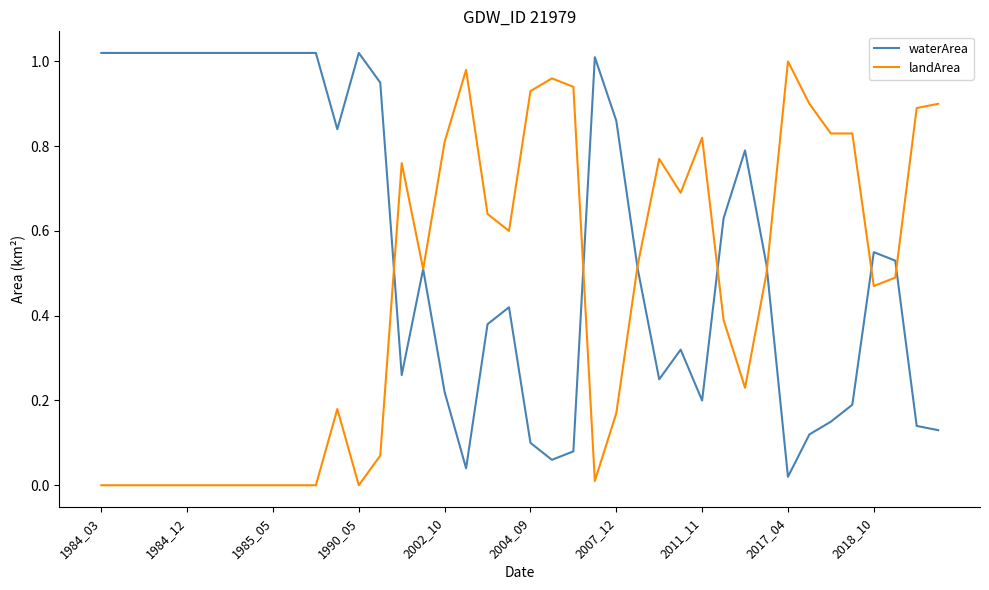

Count the number of categories in the chart.

40